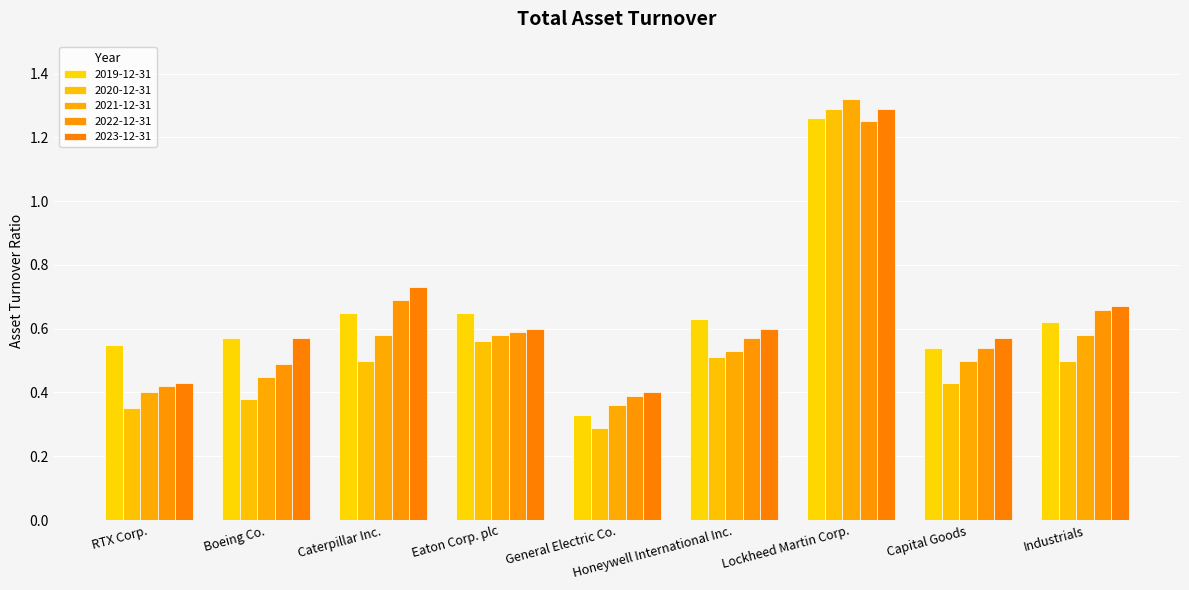

How many distinct data groups are displayed?

5